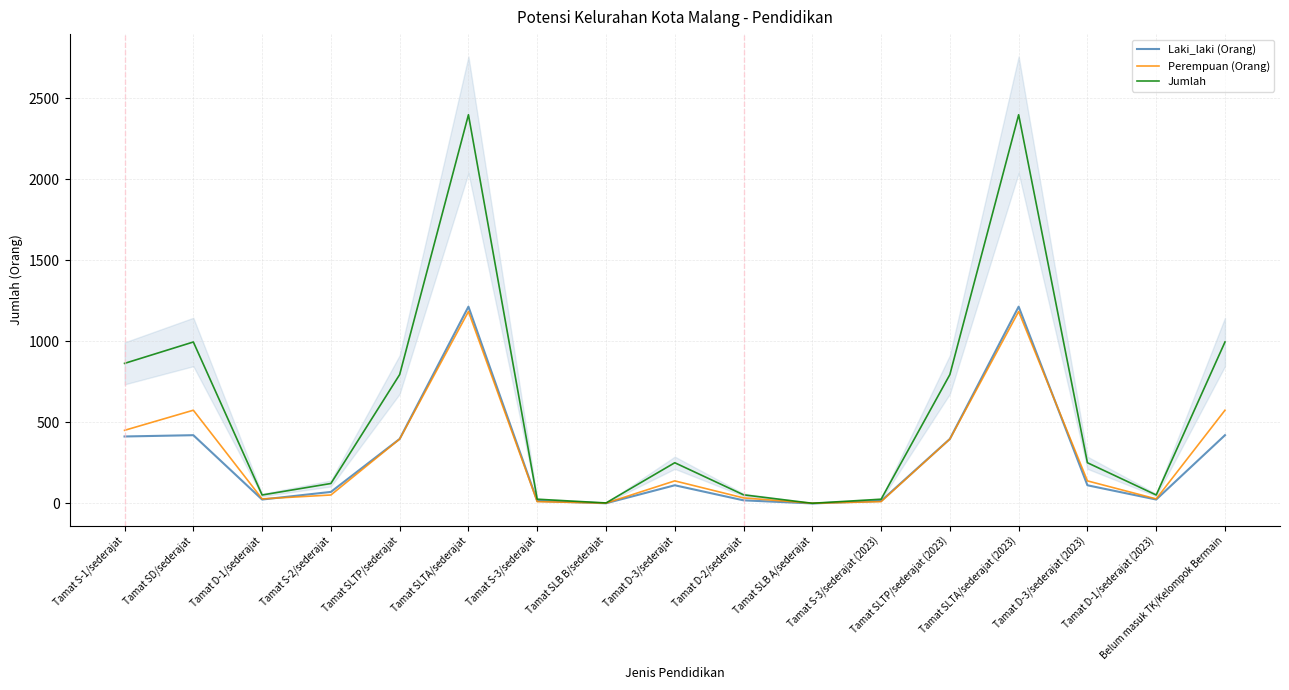

What is the difference between the Jumlah values at Belum masuk TK/Kelompok Bermain and Tamat D-3/sederajat?

745